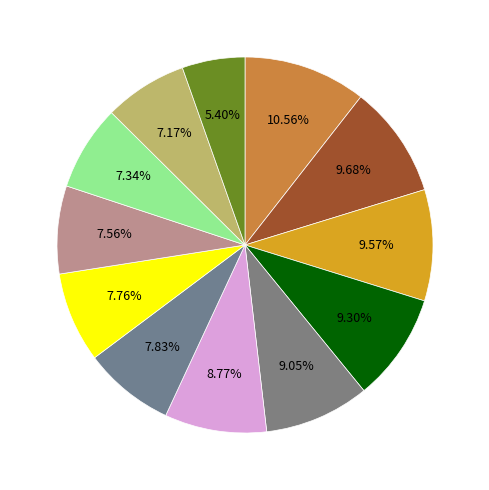

Does any single category account for the majority?

No